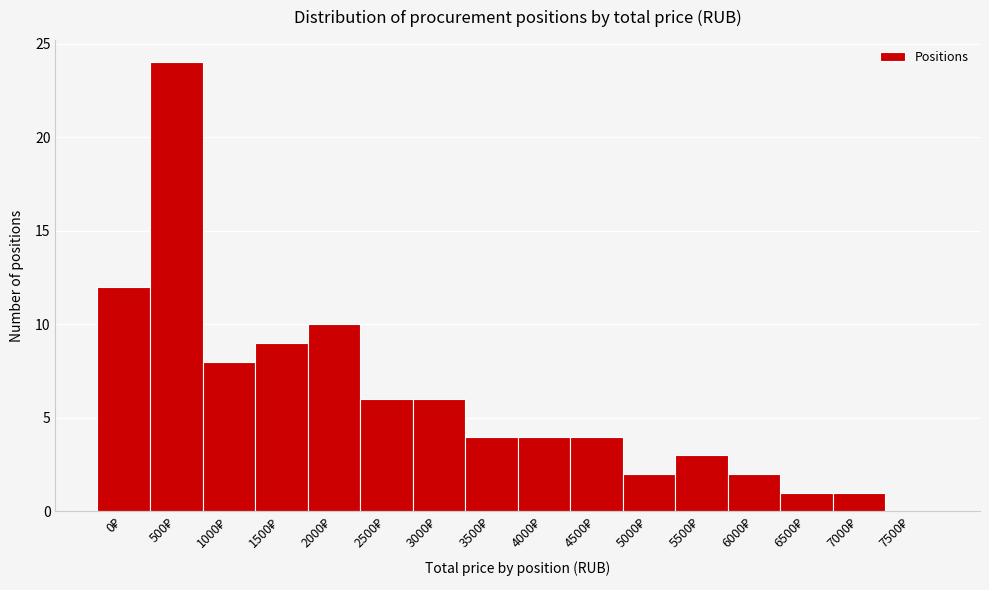

What is the greatest value displayed?

24